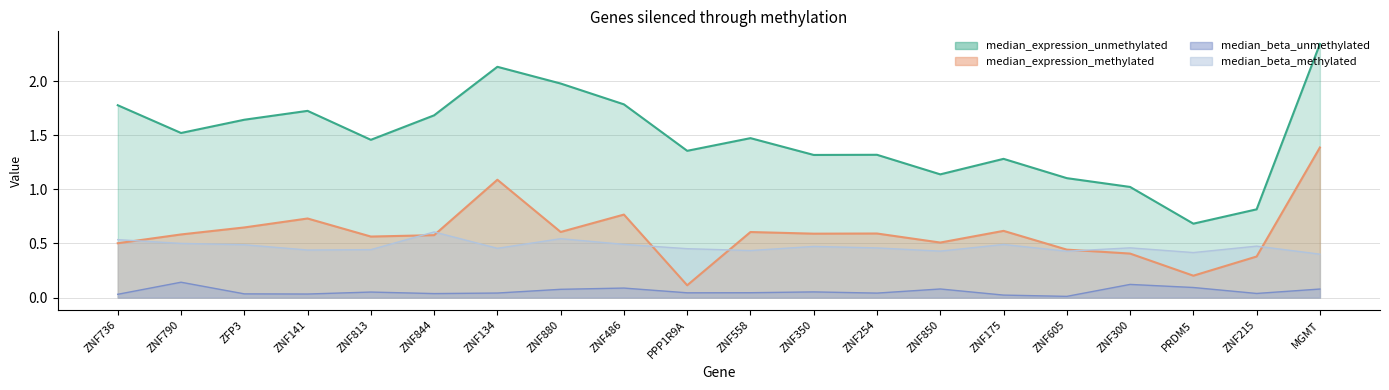

At ZFP3, list the series in order from largest to smallest.

median_expression_unmethylated, median_expression_methylated, median_beta_methylated, median_beta_unmethylated